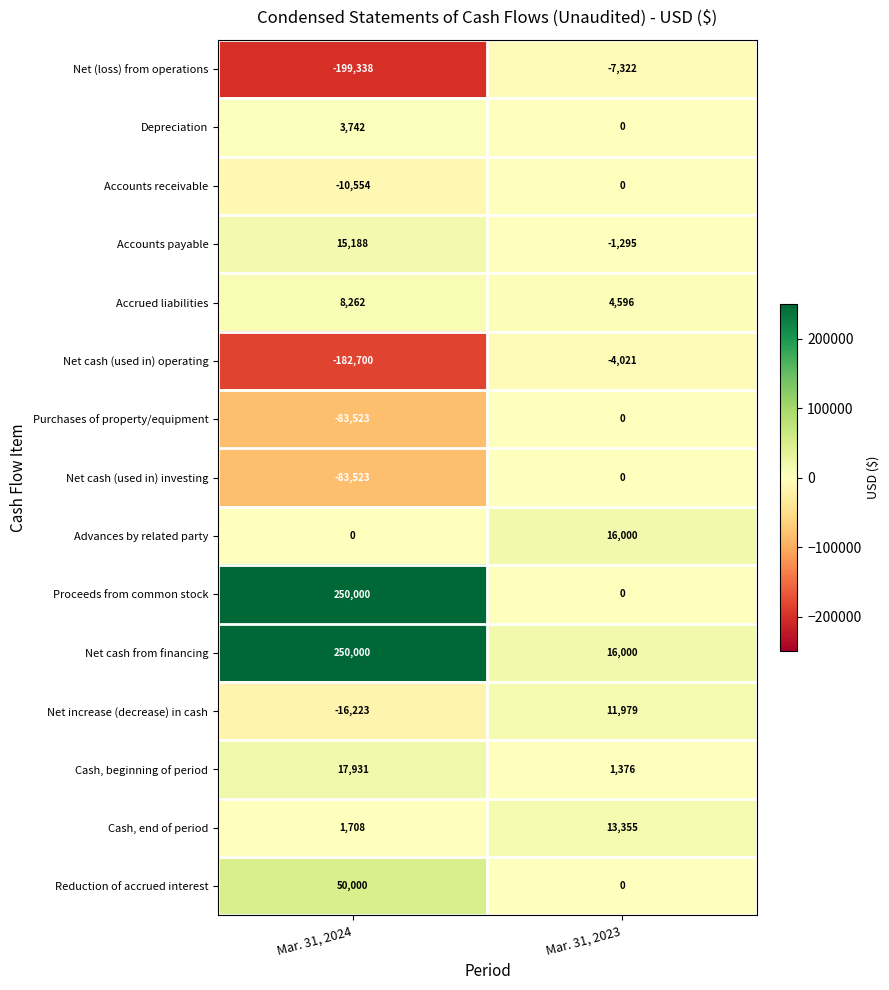

What is the spread (max minus min) of values at Mar. 31, 2023?

23322